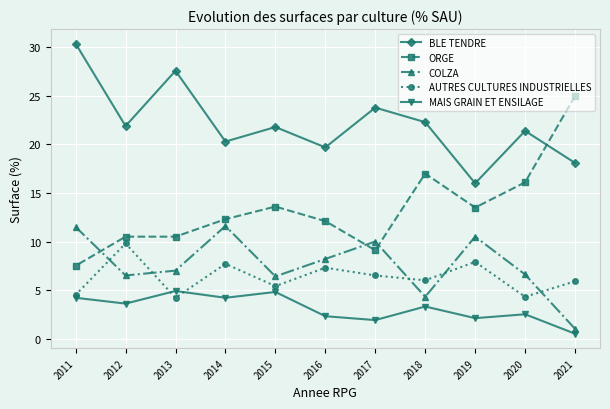

Does the chart display data point markers on the line(s)?

Yes